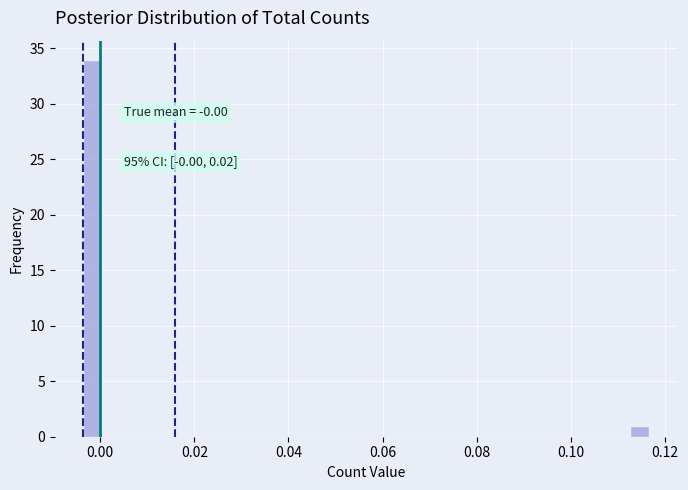

Around what value on the x-axis is the tallest bar? Give the approximate position of its centre, as read against the axis.

-0.002